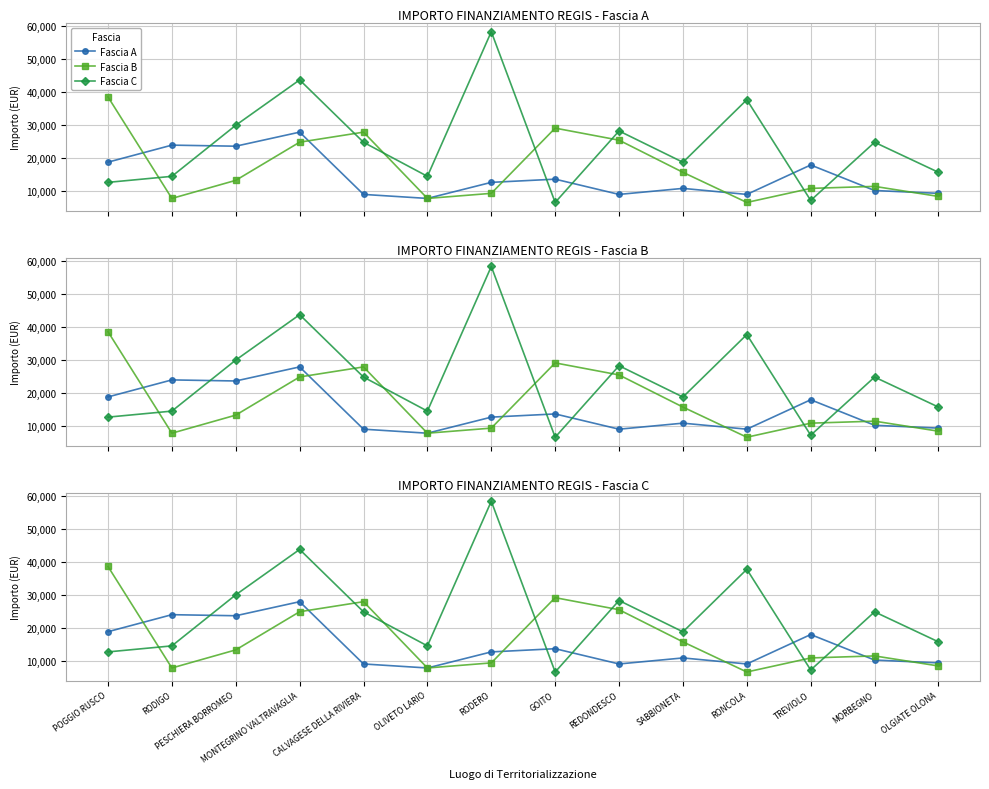

Which has a higher value, POGGIO RUSCO or MONTEGRINO VALTRAVAGLIA?

MONTEGRINO VALTRAVAGLIA